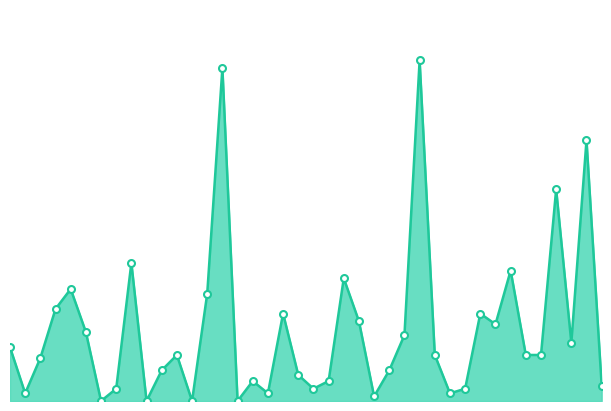

Does the chart display data point markers on the line(s)?

No